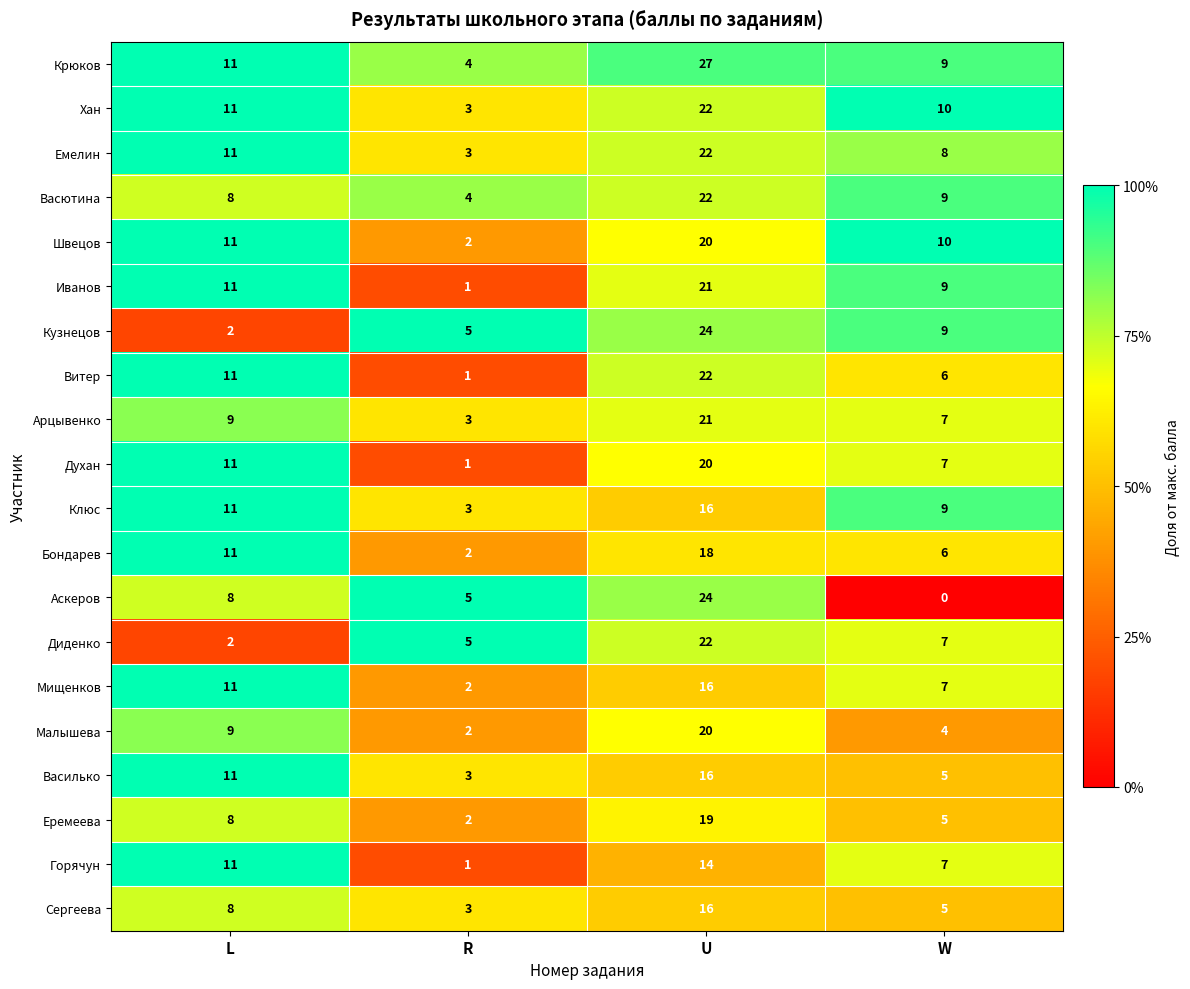

What is the approximate value of Еремеева at U, to the nearest 10?

20